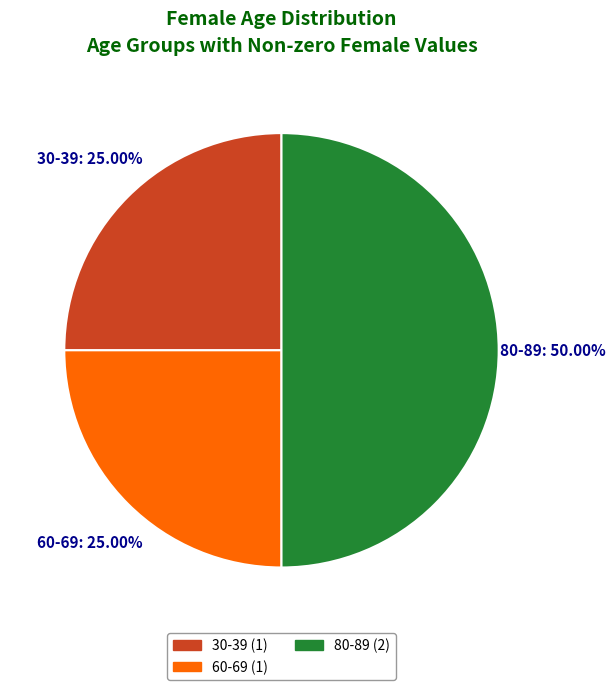

To the nearest percent, what percentage of the pie is 30-39?

25%